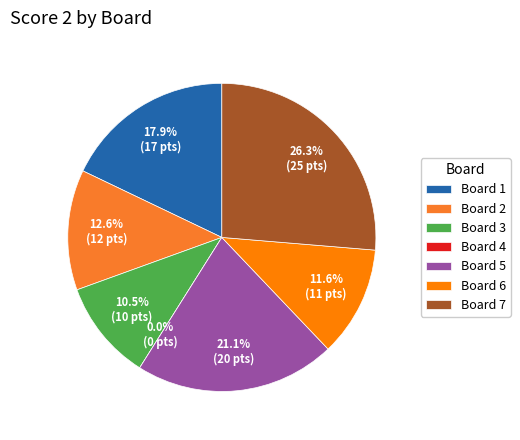

Is there a majority slice in this chart?

No